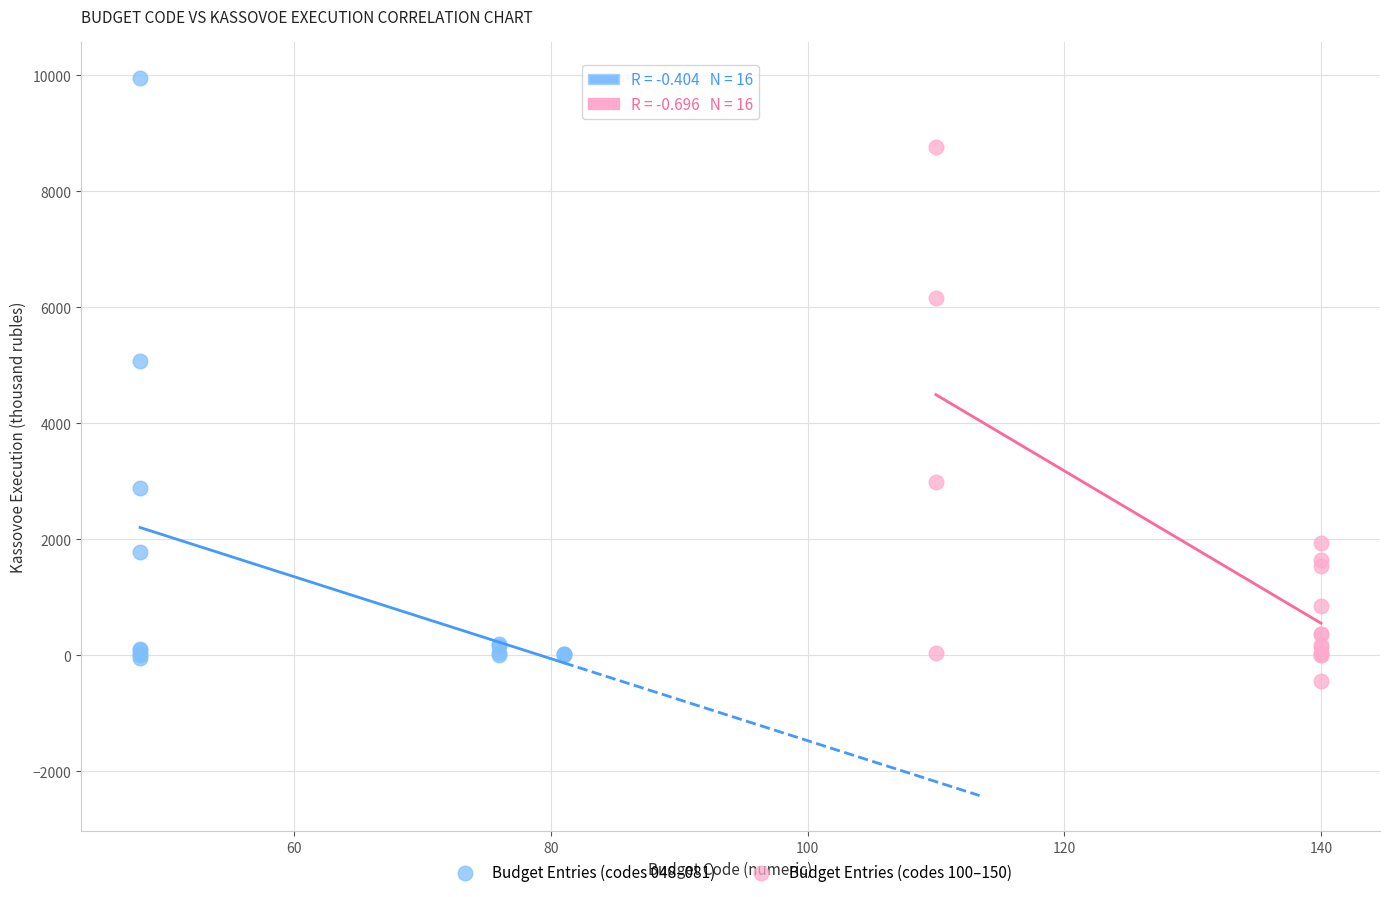

What are all the series names shown in the legend?

Budget Entries (codes 048–081), Budget Entries (codes 100–150)